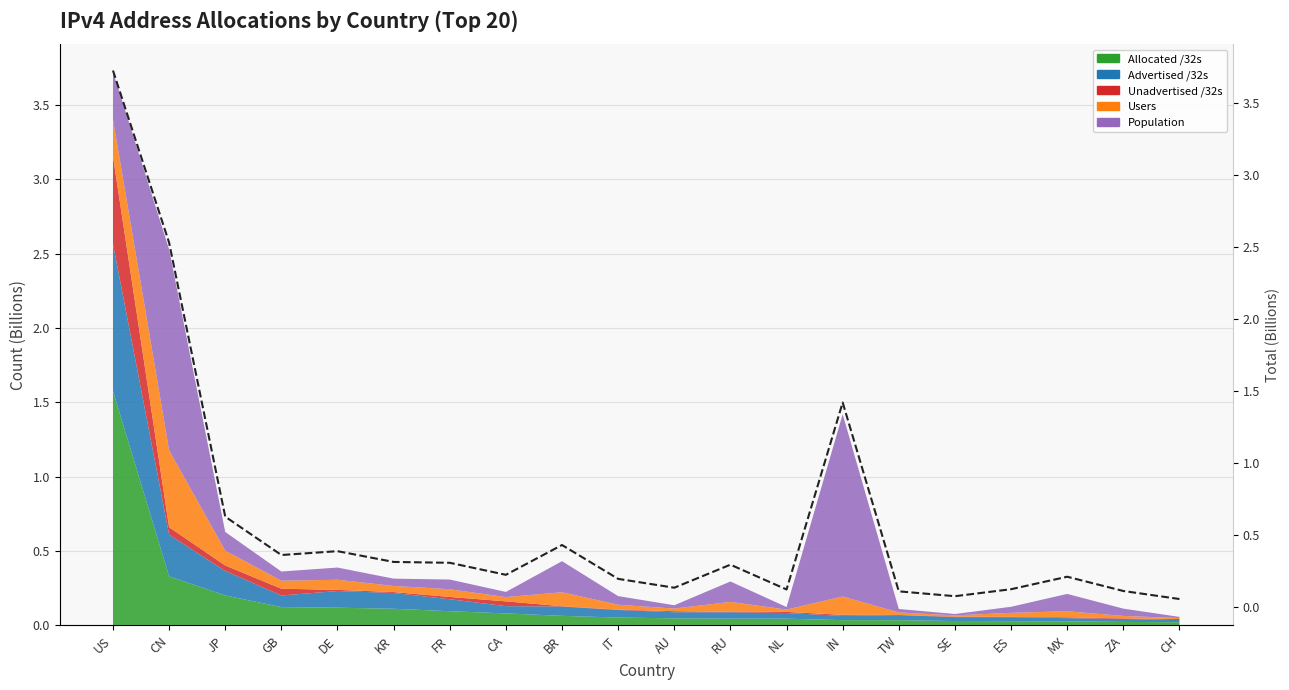

What is the difference between the maximum and minimum values?

3.7